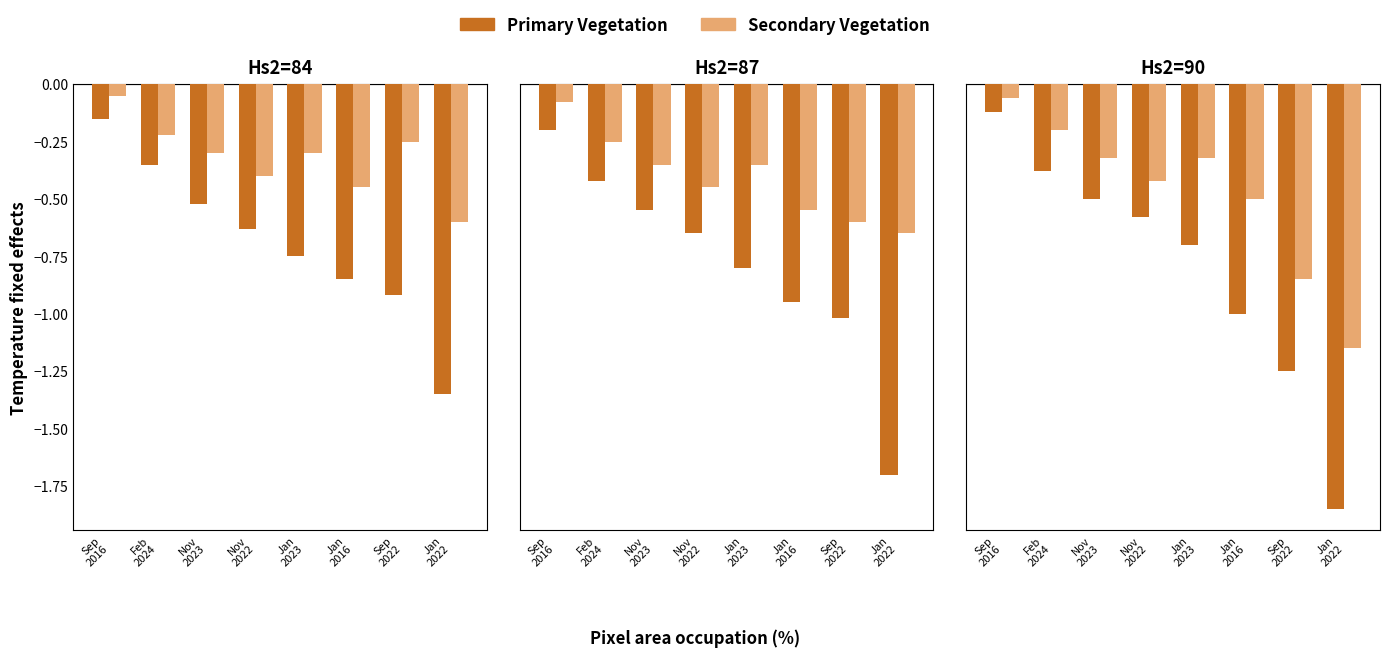

Which series has the widest spread of values?

Primary Vegetation